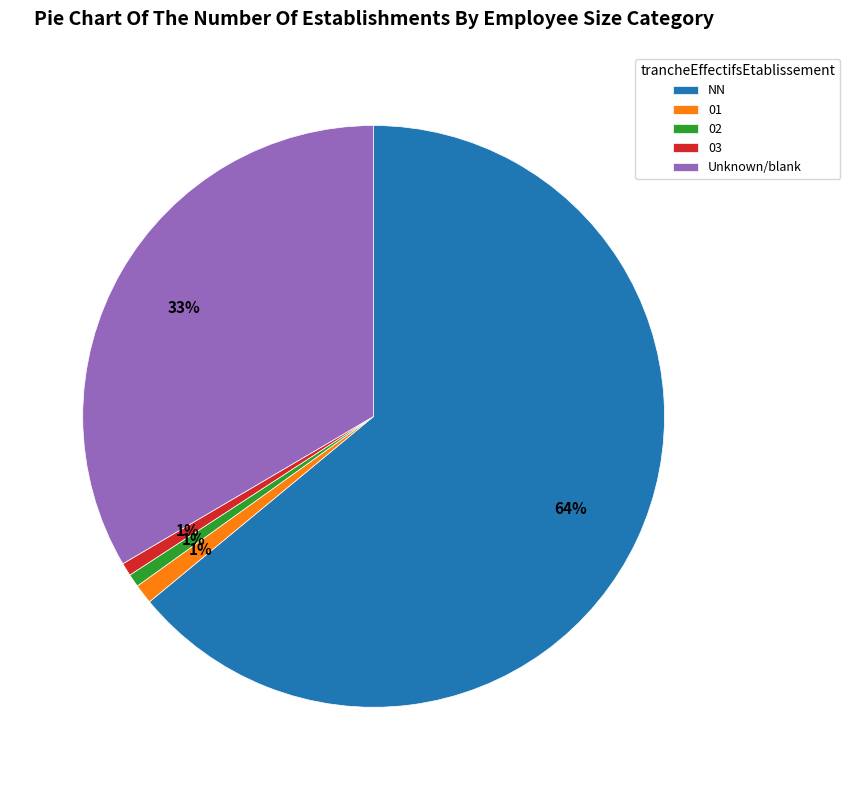

Does any single category account for the majority?

Yes